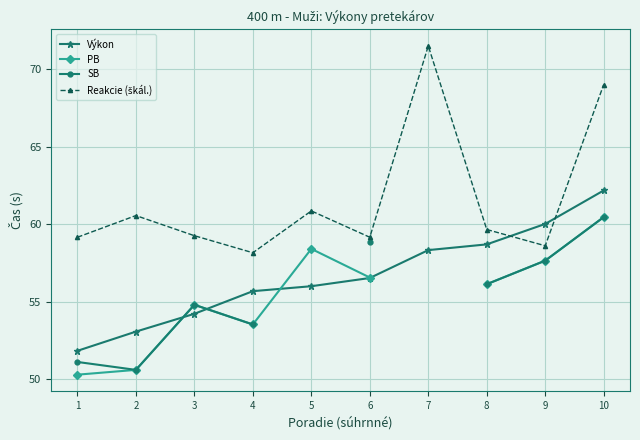

How many series are shown in this chart?

4